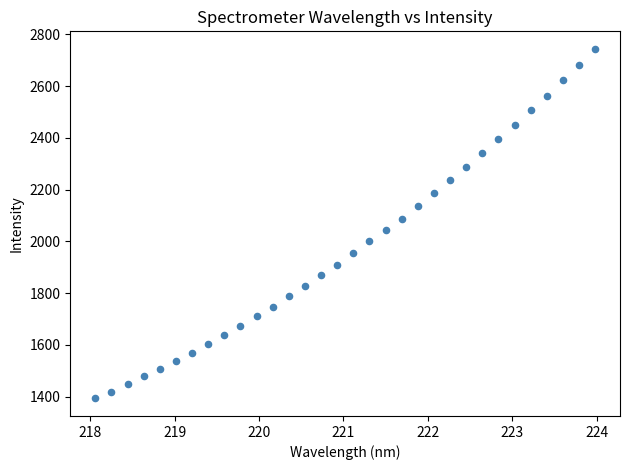

What is the range of Y values (max minus min)?

1350.5